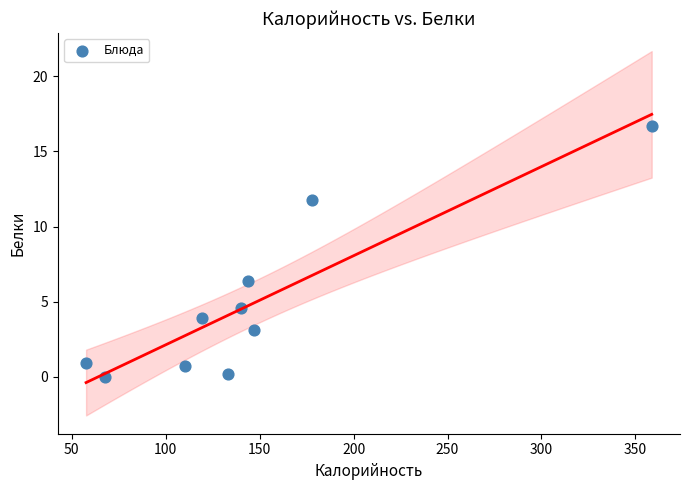

What is the range of X values (max minus min)?

301.1